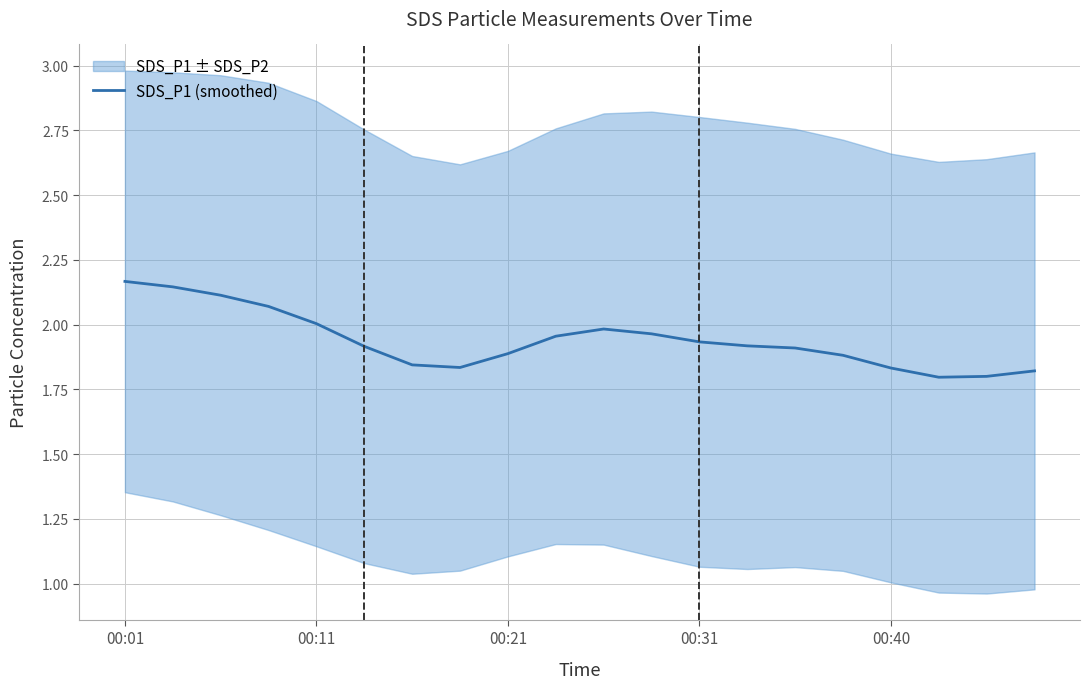

What is the sum of the values at 5 and 19?

3.7